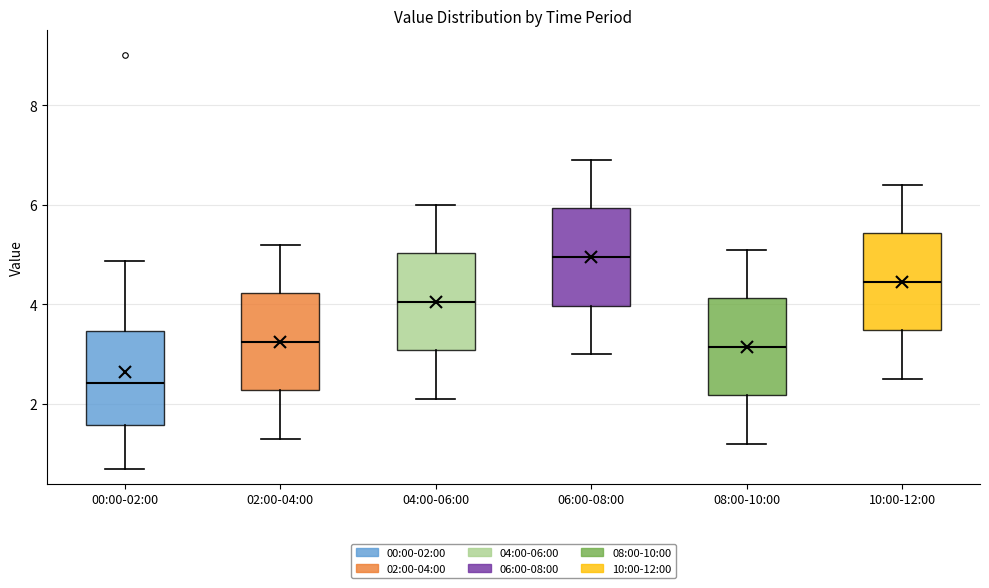

Where is the lower edge of the box for 08:00-10:00 on the y-axis? The values are not printed on the chart, so give them approximately, as read against the axis.

2.2